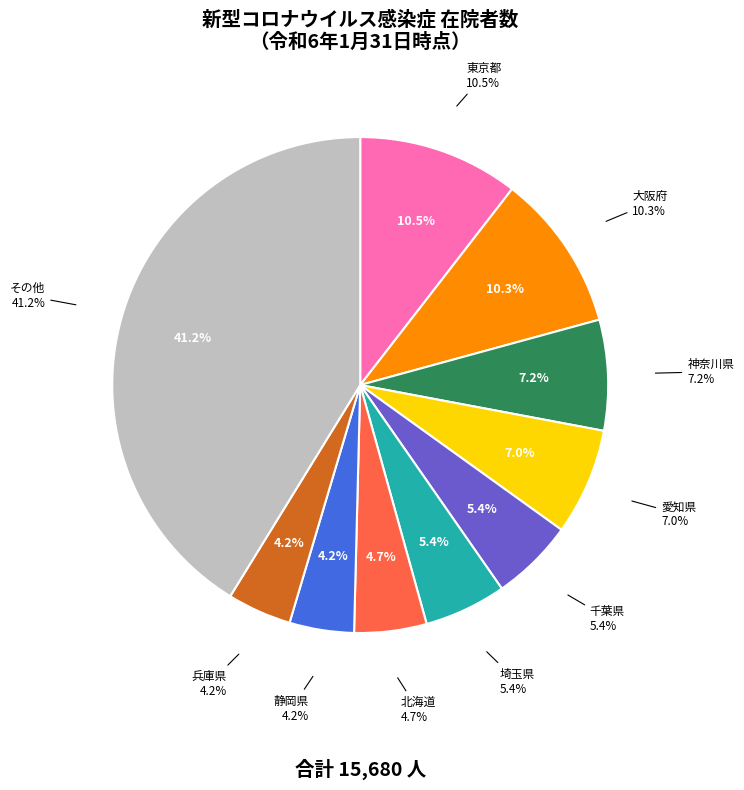

What percentage do 19 山梨県 and 07 福島県 together represent?

3.5%